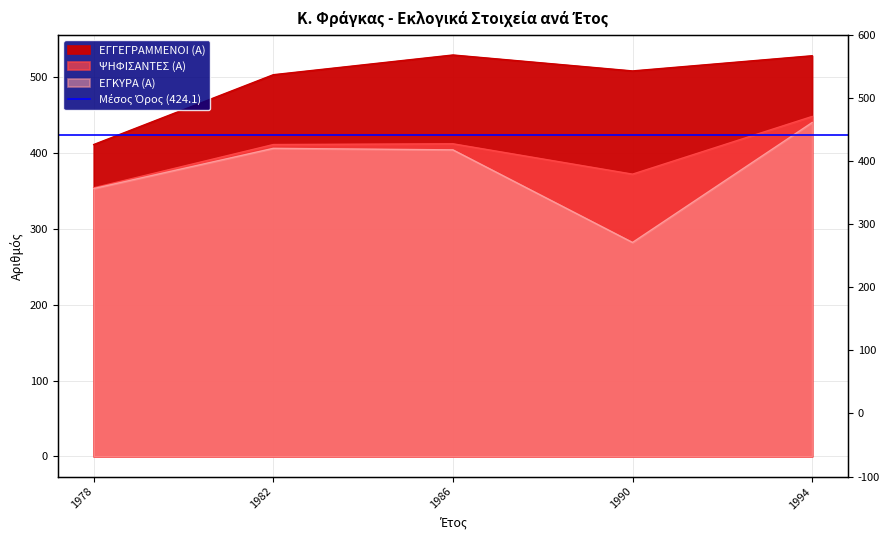

Reading left to right, list all the values displayed in this chart.

ΕΓΓΕΓΡΑΜΜΕΝΟΙ (Α): 1978=411	1982=503	1986=529	1990=508	1994=528
ΨΗΦΙΣΑΝΤΕΣ (Α): 1978=354	1982=411	1986=412	1990=372	1994=448
ΕΓΚΥΡΑ (Α): 1978=353	1982=406	1986=404	1990=282	1994=440